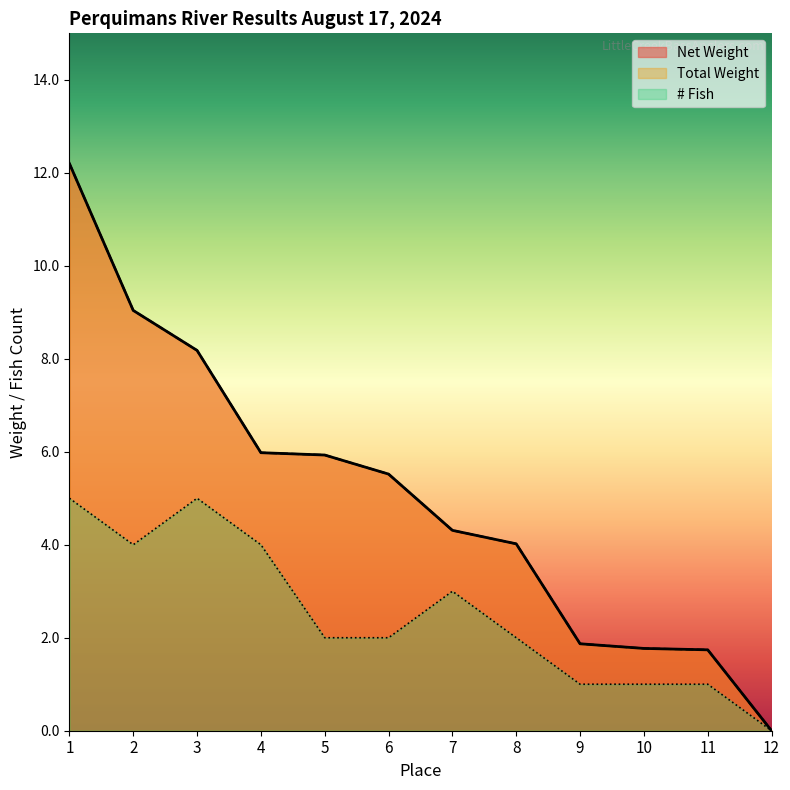

Which category has the lowest value in the Net Weight series?

12